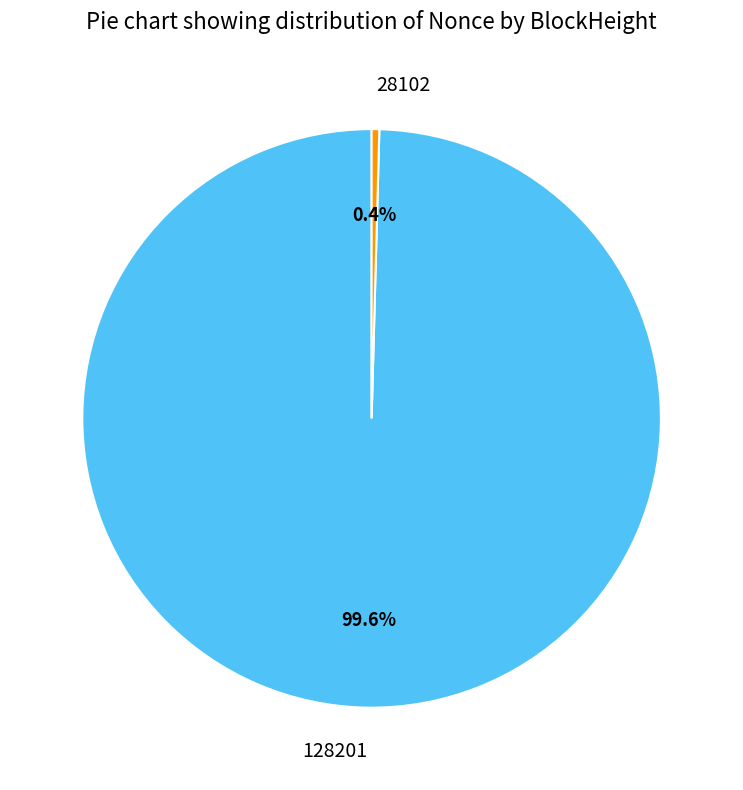

Is there any slice that represents more than half of the pie?

Yes